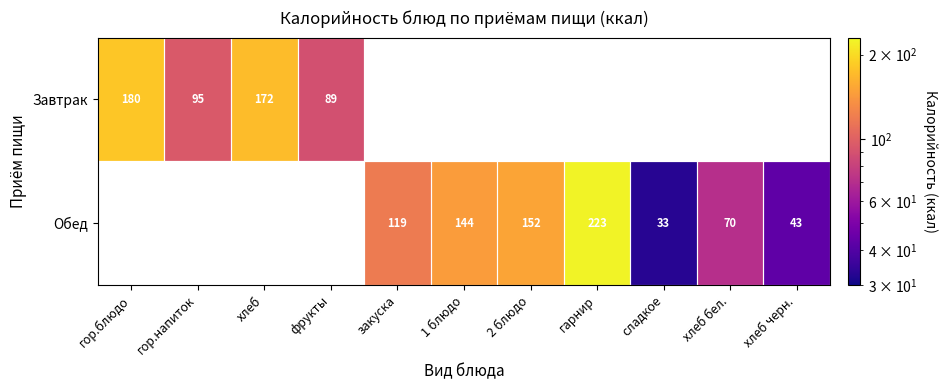

True or false: Обед has a value of 144.0 at 1 блюдо.

True